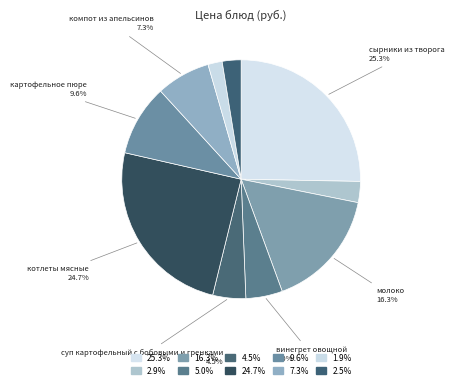

How many slices are in this pie chart?

10